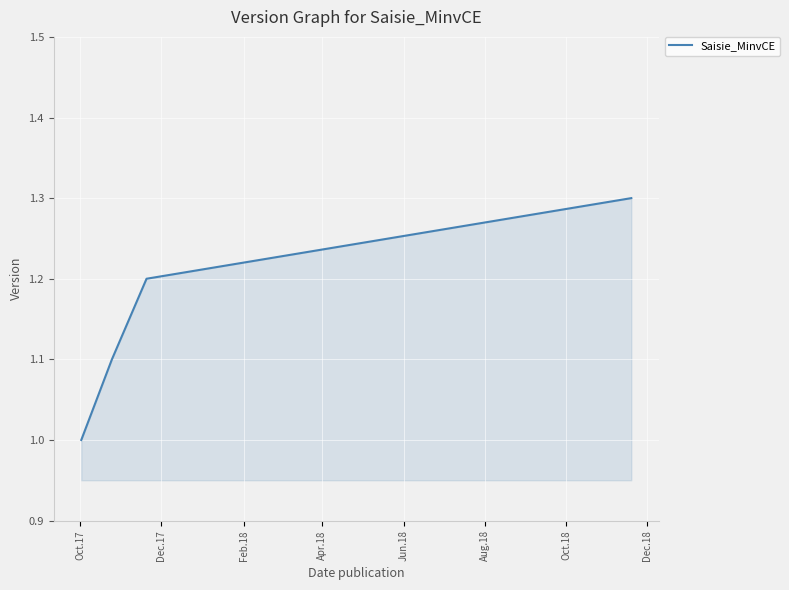

Does the chart have visible grid lines?

Yes